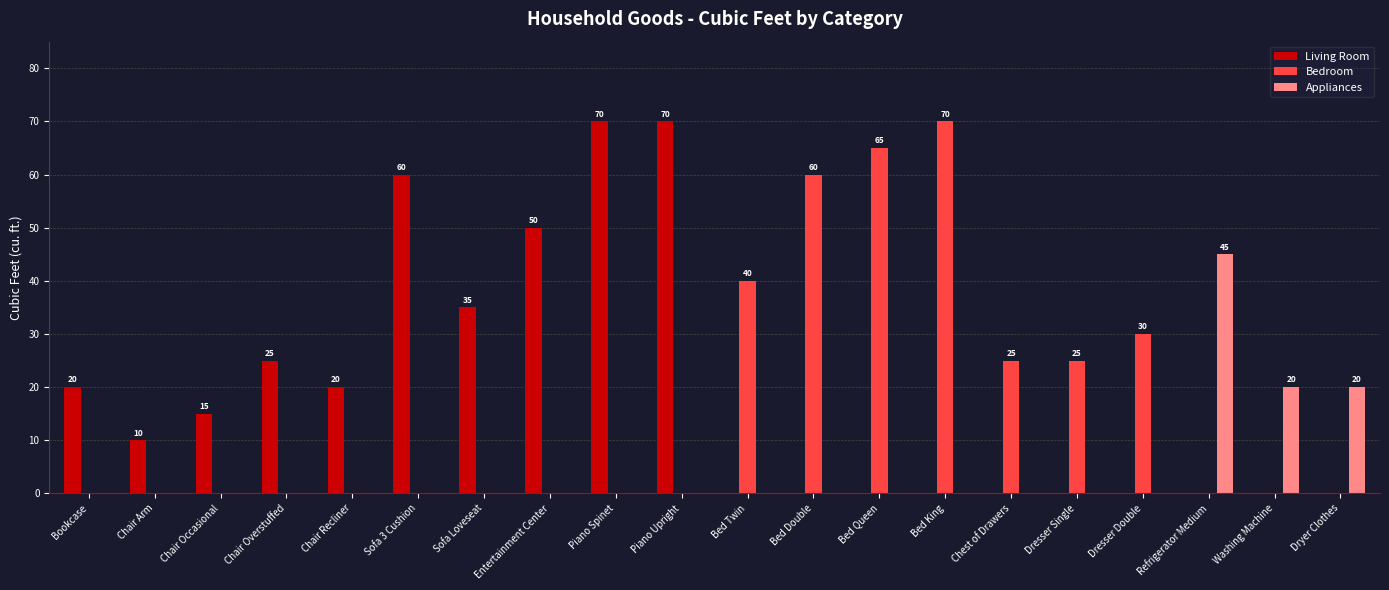

Between Bookcase and Refrigerator Medium, which series saw the biggest shift?

Appliances